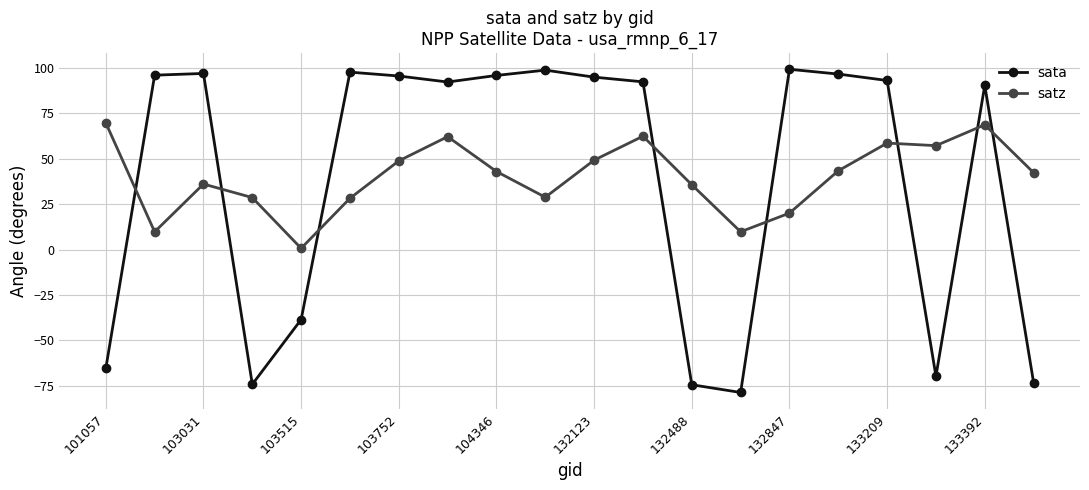

True or false: satz has more than 0 interior local peaks.

True